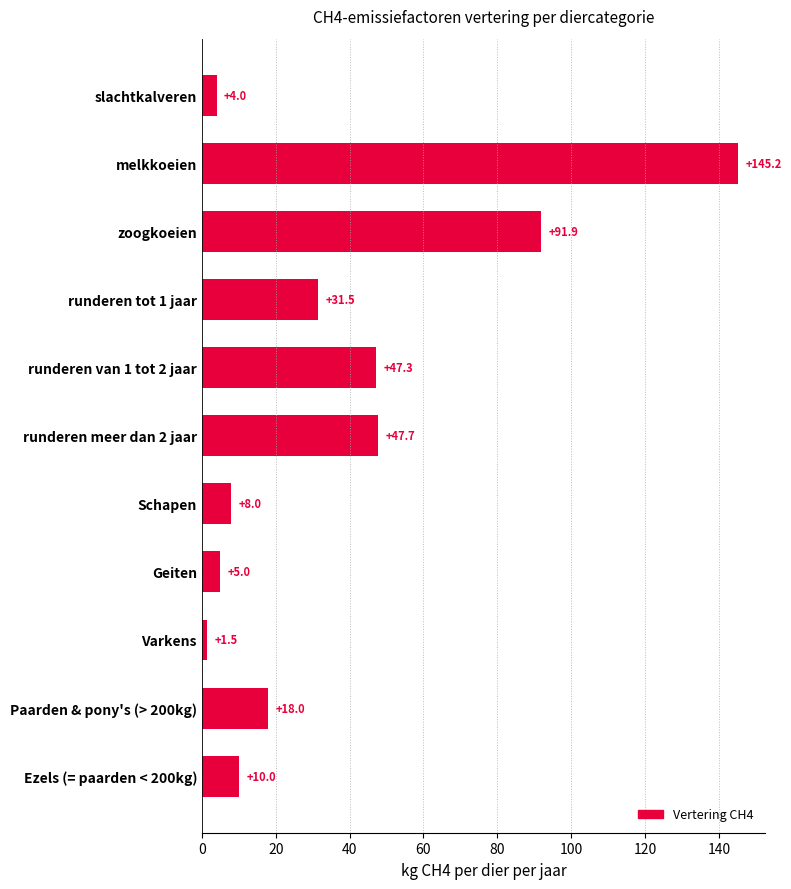

Rank the categories by value from lowest to highest.

Varkens, slachtkalveren, Geiten, Schapen, Ezels (= paarden < 200kg), Paarden & pony's (> 200kg), runderen tot 1 jaar, runderen van 1 tot 2 jaar, runderen meer dan 2 jaar, zoogkoeien, melkkoeien